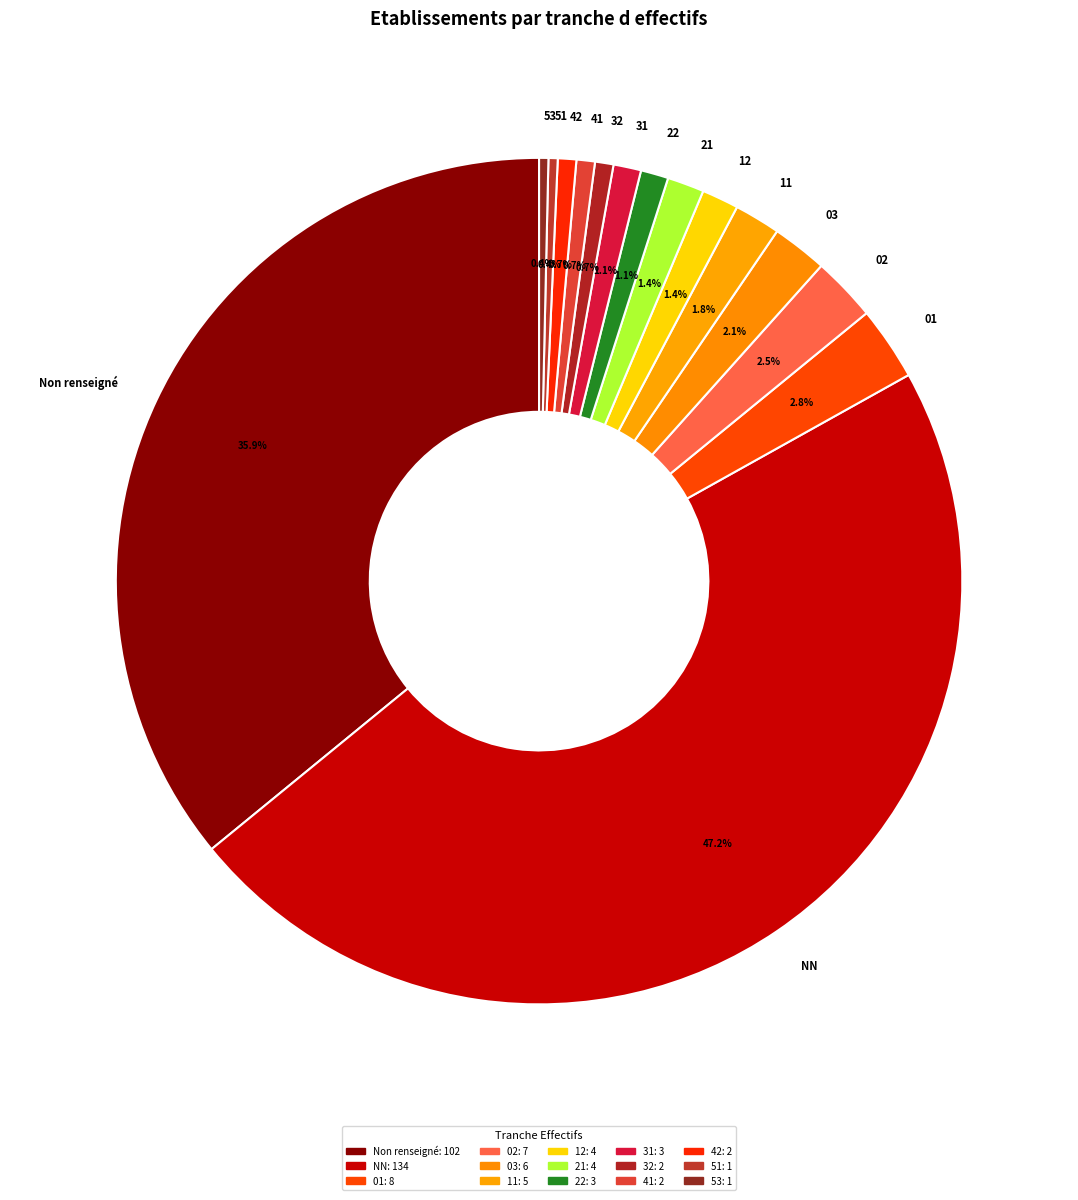

To the nearest percent, what portion does 11 represent?

2%